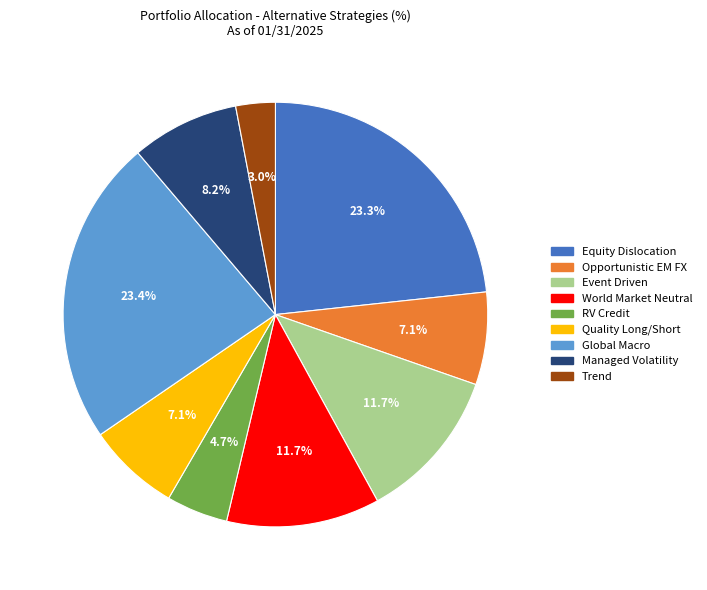

Does World Market Neutral account for over 50% of the chart?

No